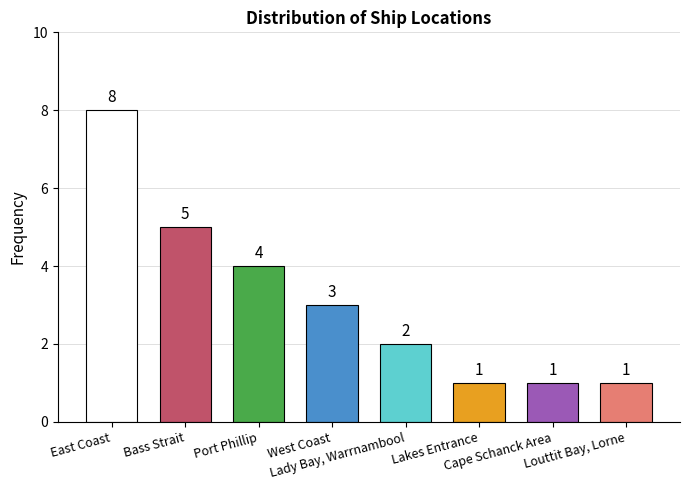

Which category has the highest value across all series?

East Coast